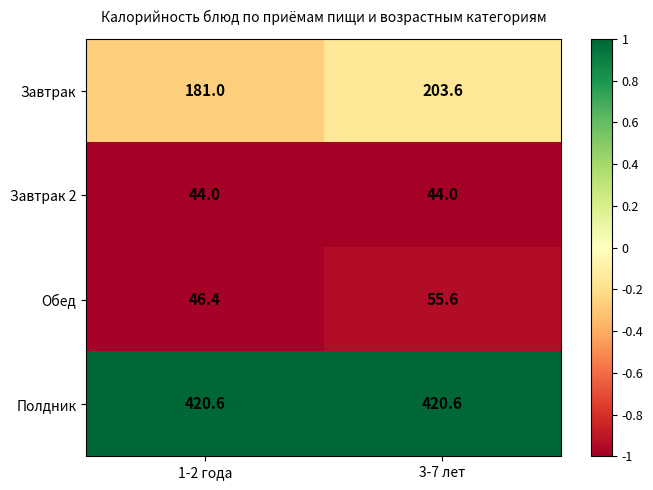

Reading right to left, list all the values displayed in this chart.

Завтрак: 203.6	181.0
Завтрак 2: 44.0	44.0
Обед: 55.6	46.4
Полдник: 420.6	420.6